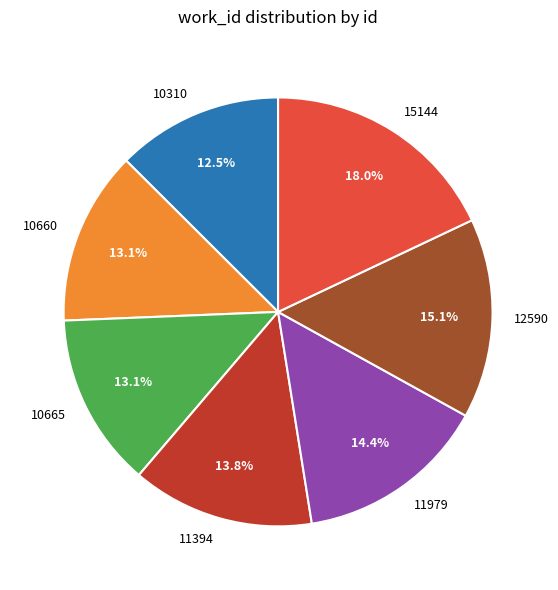

Count the number of slices in the pie.

7